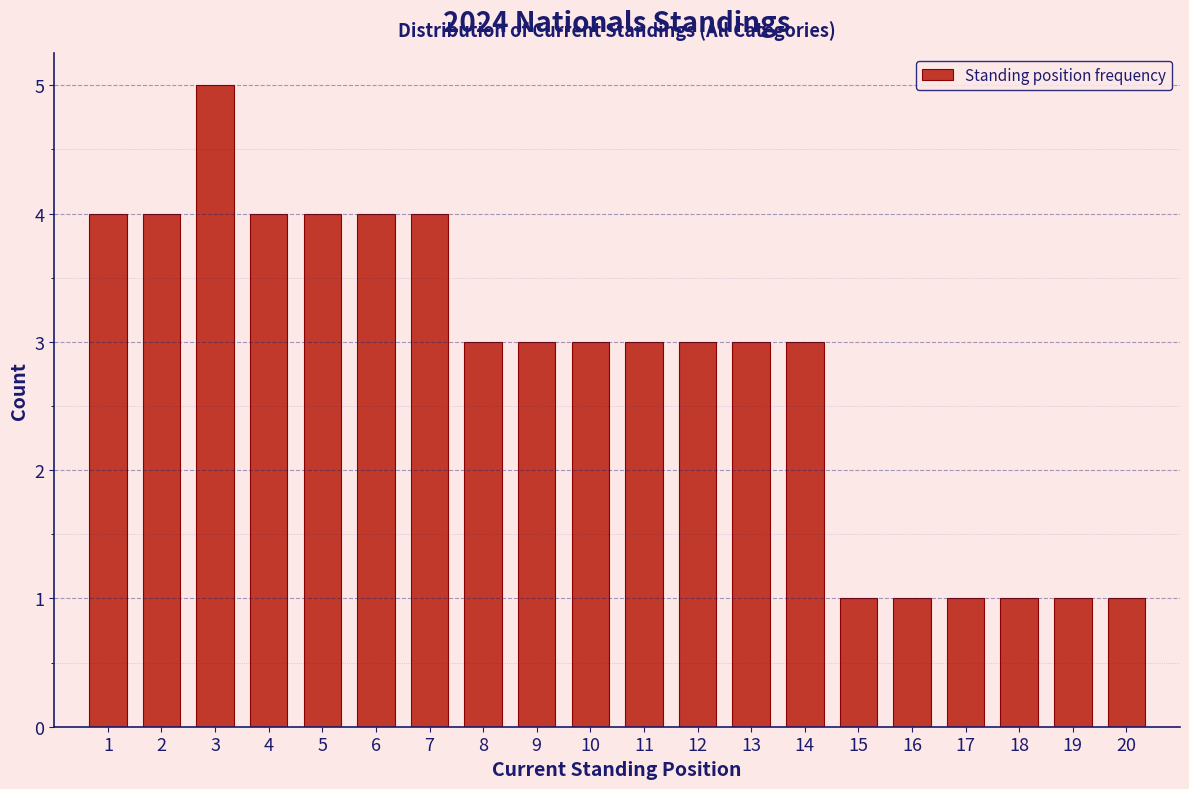

Reading left to right, transcribe this chart: for each bar, give the range it covers on the x-axis and its height. The values are not printed on the chart, so give them approximately, as read against the axis.

0.5 to 1.5: 4
1.5 to 2.5: 4
2.5 to 3.5: 5
3.5 to 4.5: 4
4.5 to 5.5: 4
5.5 to 6.5: 4
6.5 to 7.5: 4
7.5 to 8.5: 3
8.5 to 9.5: 3
9.5 to 10.5: 3
10.5 to 11.5: 3
11.5 to 12.5: 3
12.5 to 13.5: 3
13.5 to 14.5: 3
14.5 to 15.5: 1
15.5 to 16.5: 1
16.5 to 17.5: 1
17.5 to 18.5: 1
18.5 to 19.5: 1
19.5 to 20.5: 1